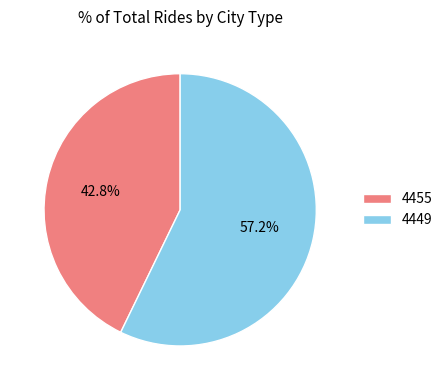

What is the ratio of the value at 4449 to the value at 4455?

1.3